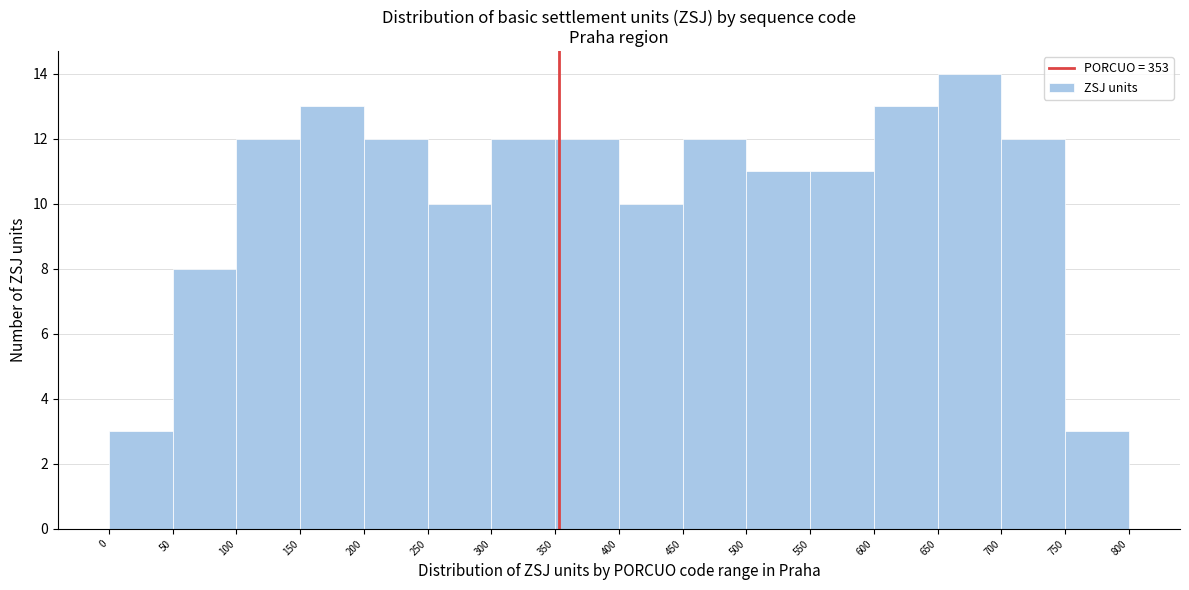

Reading left to right, transcribe this chart: for each bar, give the range it covers on the x-axis and its height. The values are not printed on the chart, so give them approximately, as read against the axis.

0 to 50: 3
50 to 100: 8
100 to 150: 12
150 to 200: 13
200 to 250: 12
250 to 300: 10
300 to 350: 12
350 to 400: 12
400 to 450: 10
450 to 500: 12
500 to 550: 11
550 to 600: 11
600 to 650: 13
650 to 700: 14
700 to 750: 12
750 to 800: 3